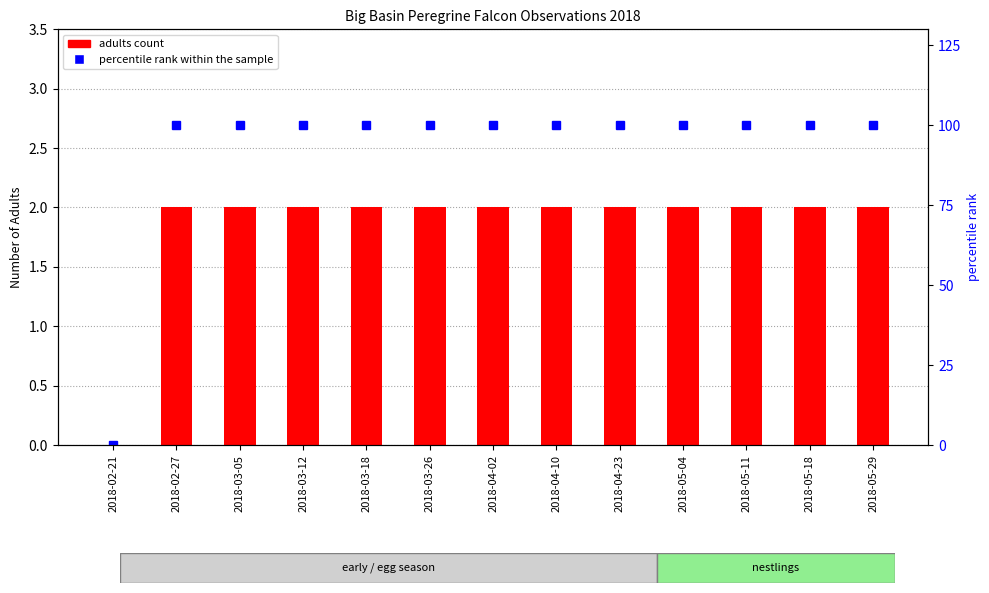

List the series in order of their peak value, highest first.

percentile rank within the sample, adults count